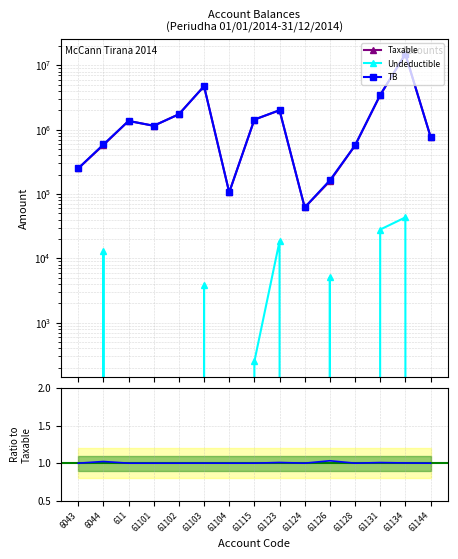

At which category does Undeductible reach its first local peak?

6044